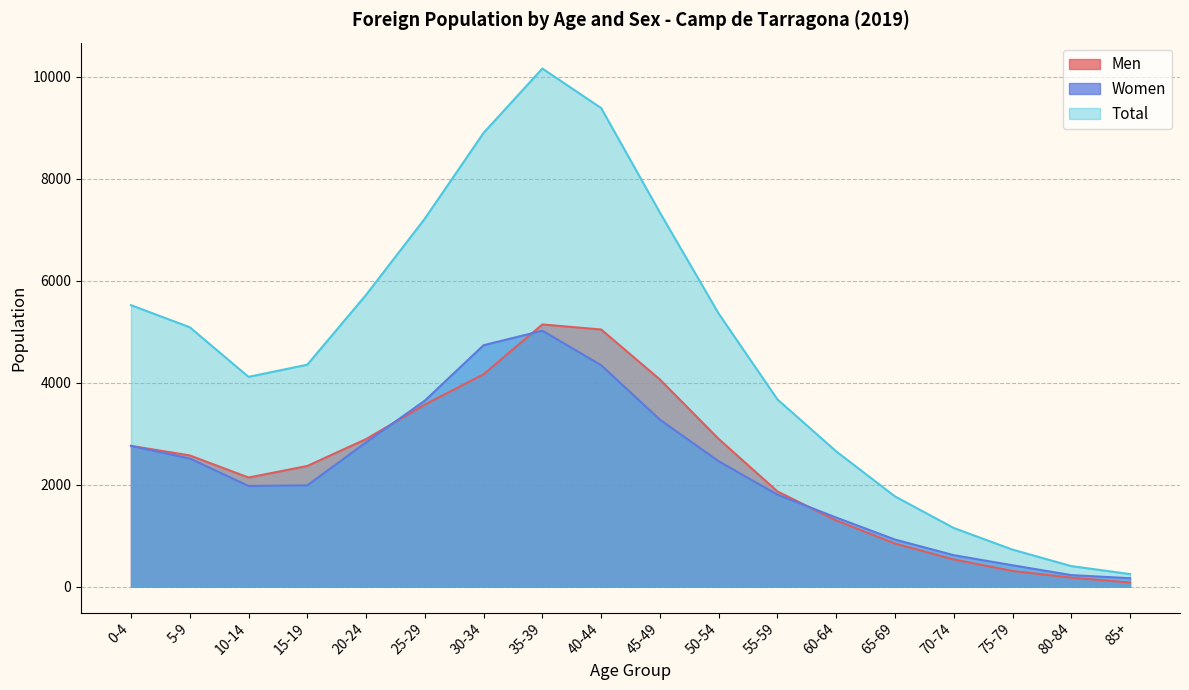

True or false: Total has more than 1 interior local peaks.

False